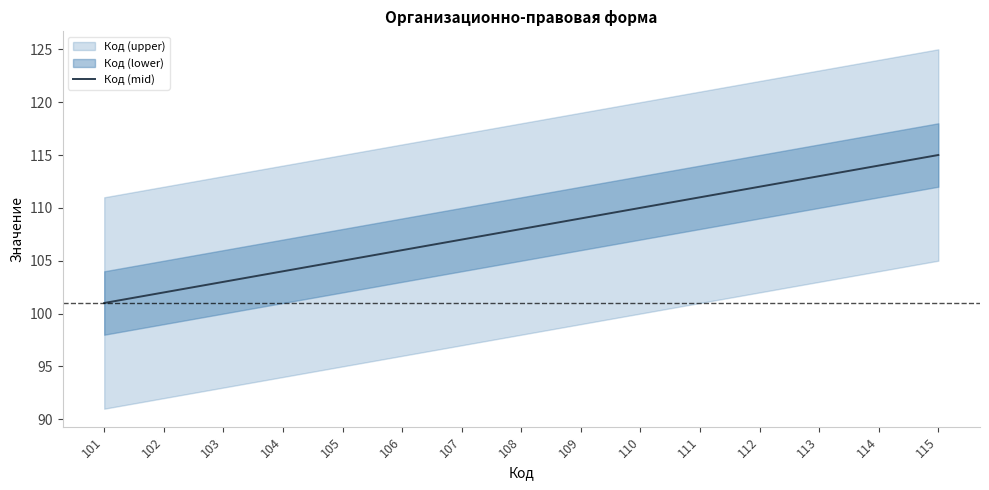

At which label is the value closest to 108?

108